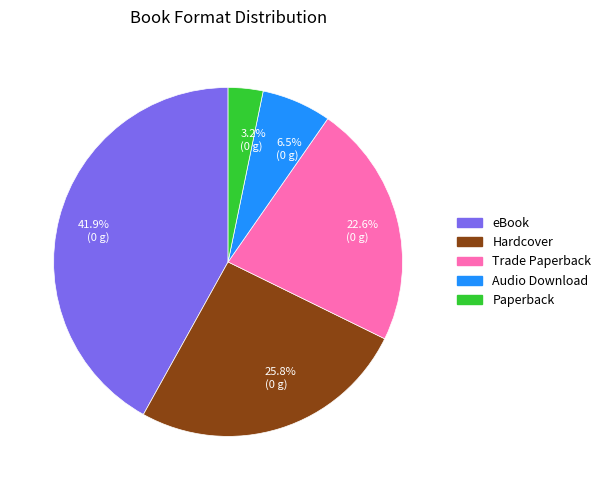

Does Audio Download account for over 50% of the chart?

No